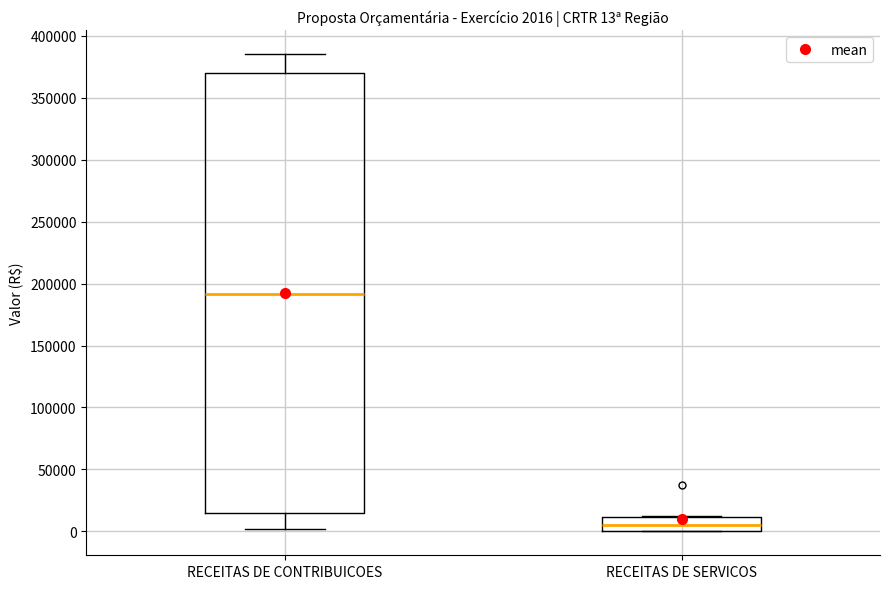

Which box is the tallest, from its lower edge to its upper edge?

RECEITAS DE CONTRIBUICOES